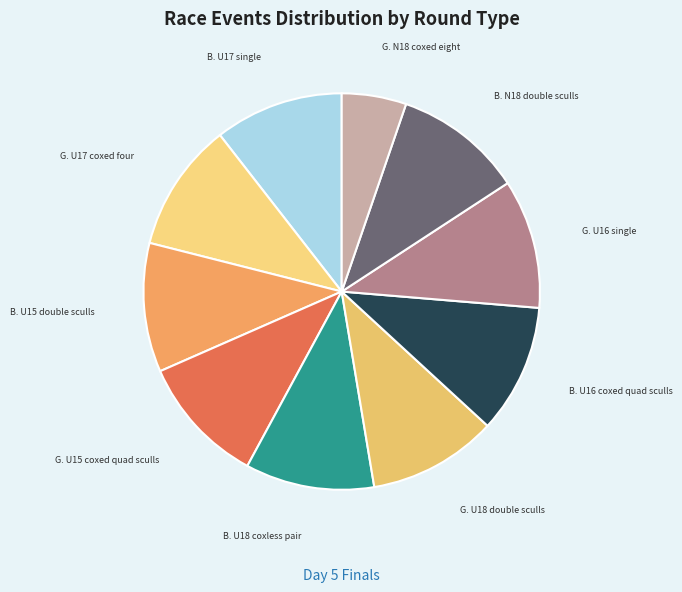

How many segments does this pie chart have?

10